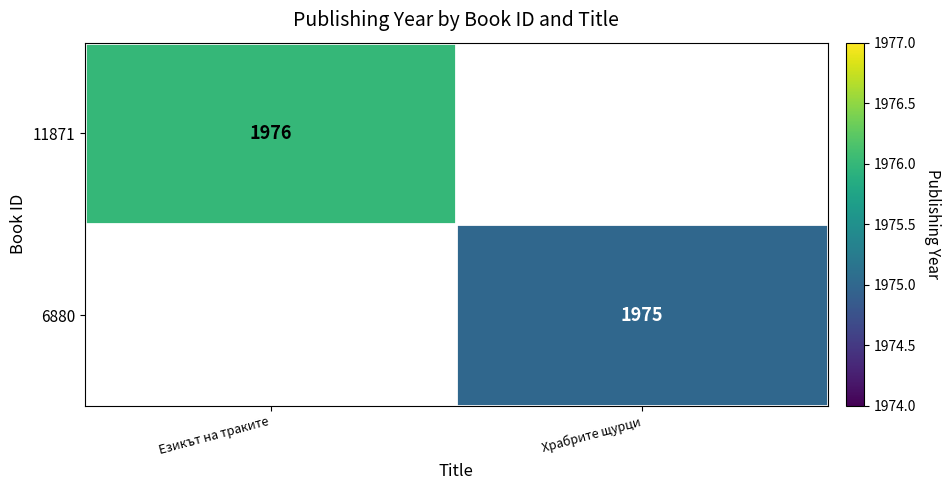

The value of 11871 at Езикът на траките is 2903. True or false?

False